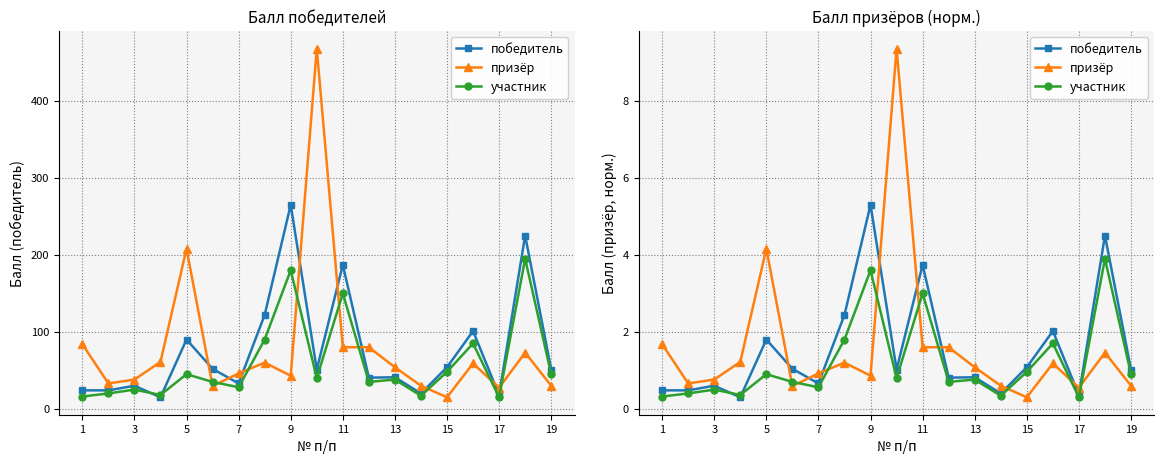

Which series changed the most between 11 and 16?

победитель